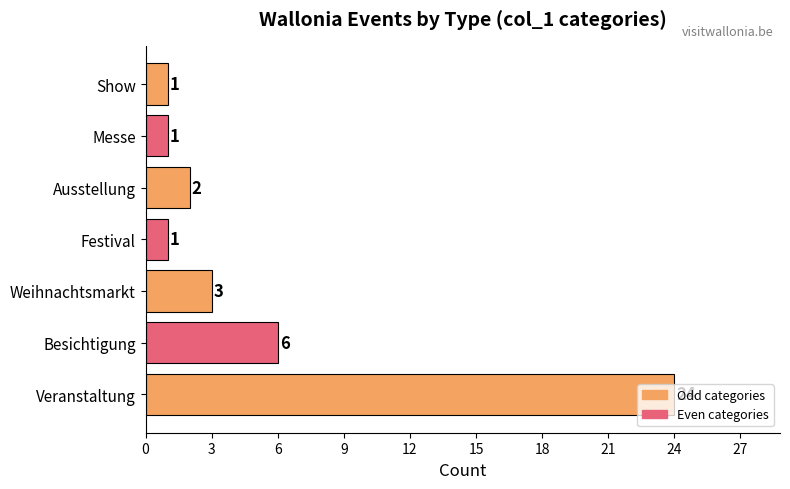

What is the average value?

5